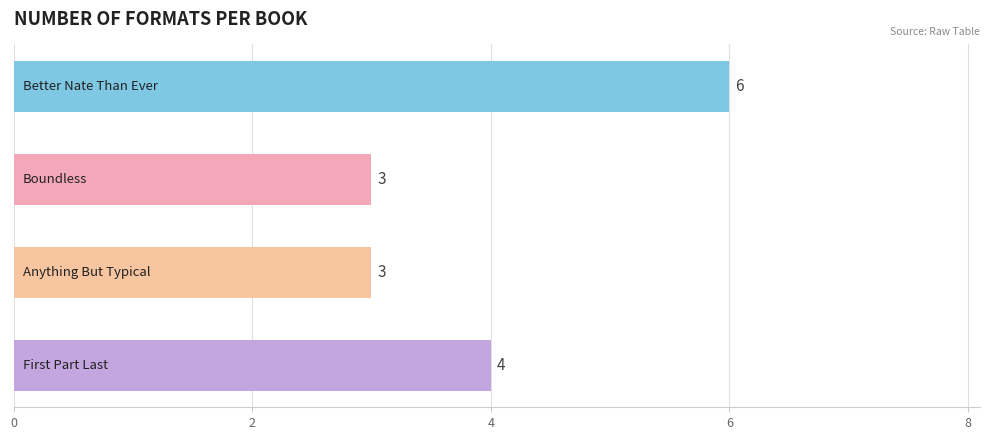

What is the value of the 3rd bar from the top?

3